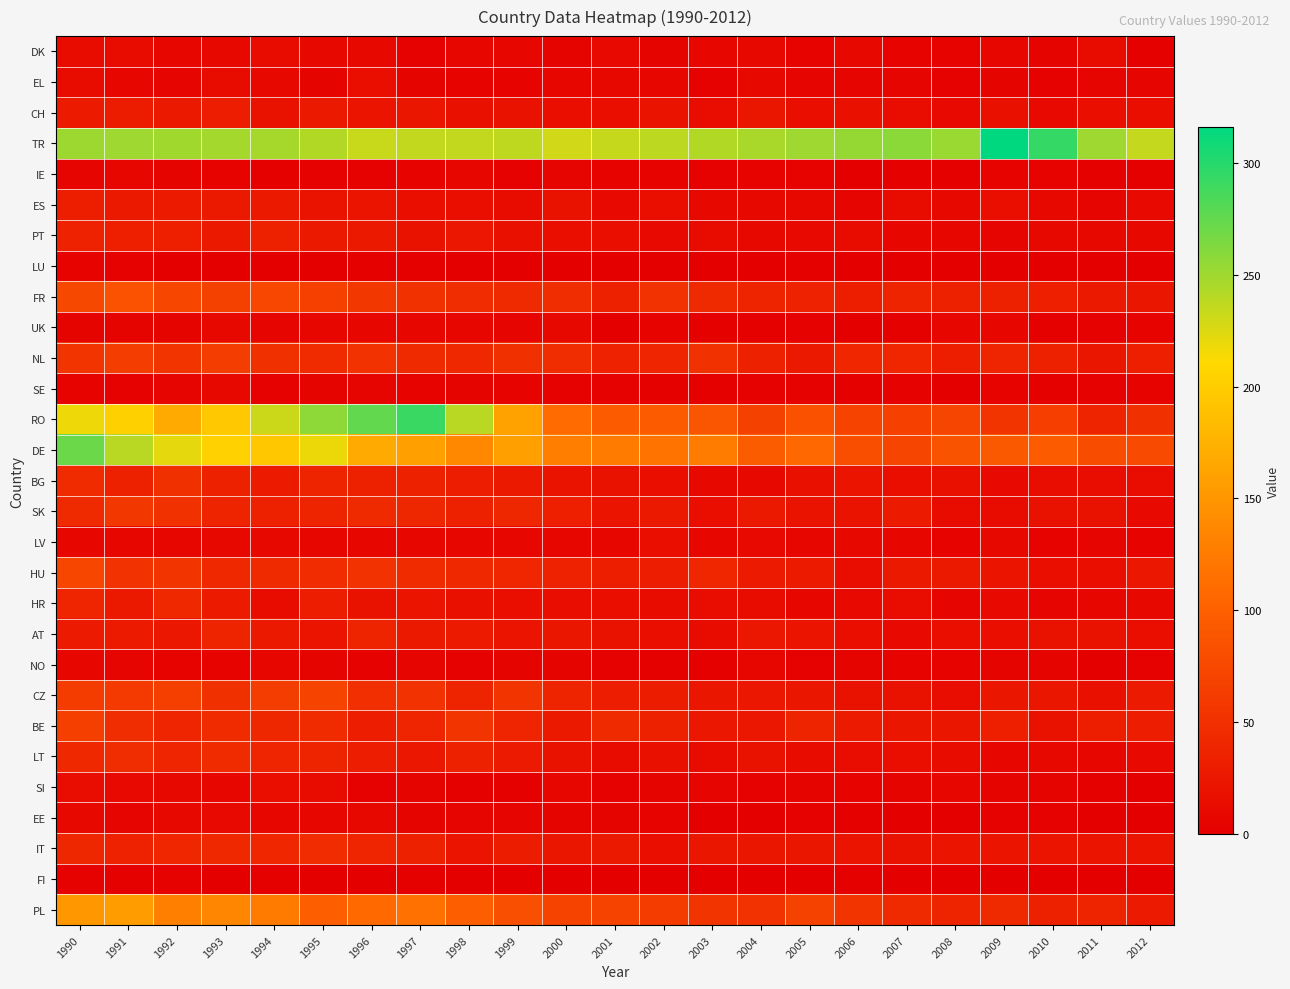

Reading left to right, what are all the values shown in this chart?

DK: 1990=13	1991=13	1992=7	1993=10	1994=13	1995=10	1996=10	1997=3	1998=7	1999=7	2000=5	2001=11	2002=5	2003=7	2004=10	2005=4	2006=9	2007=4	2008=4	2009=8	2010=5	2011=13	2012=2
EL: 1990=13	1991=7	1992=6	1993=13	1994=9	1995=5	1996=15	1997=5	1998=4	1999=4	2000=7	2001=10	2002=7	2003=3	2004=10	2005=6	2006=6	2007=6	2008=3	2009=5	2010=3	2011=6	2012=6
CH: 1990=29	1991=30	1992=27	1993=31	1994=18	1995=26	1996=22	1997=24	1998=17	1999=19	2000=15	2001=16	2002=20	2003=14	2004=23	2005=15	2006=17	2007=14	2008=11	2009=17	2010=11	2011=15	2012=16
TR: 1990=251	1991=250	1992=249	1993=248	1994=247	1995=242	1996=233	1997=236	1998=236	1999=237	2000=230	2001=234	2002=238	2003=242	2004=246	2005=250	2006=254	2007=258	2008=252	2009=316	2010=294	2011=250	2012=235
IE: 1990=6	1991=7	1992=5	1993=4	1994=2	1995=3	1996=3	1997=4	1998=7	1999=3	2000=6	2001=4	2002=4	2003=3	2004=4	2005=4	2006=1	2007=2	2008=2	2009=4	2010=4	2011=2	2012=2
ES: 1990=32	1991=26	1992=29	1993=26	1994=27	1995=20	1996=21	1997=15	1998=15	1999=12	2000=18	2001=11	2002=16	2003=9	2004=9	2005=10	2006=6	2007=13	2008=9	2009=16	2010=9	2011=6	2012=11
PT: 1990=36	1991=33	1992=33	1993=26	1994=35	1995=26	1996=26	1997=18	1998=25	1999=17	2000=16	2001=16	2002=11	2003=13	2004=10	2005=11	2006=13	2007=8	2008=8	2009=6	2010=10	2011=9	2012=9
LU: 1990=4	1991=3	1992=1	1993=0	1994=1	1995=0	1996=2	1997=2	1998=0	1999=1	2000=0	2001=0	2002=0	2003=0	2004=0	2005=2	2006=0	2007=1	2008=1	2009=0	2010=0	2011=1	2012=0
FR: 1990=75	1991=85	1992=73	1993=68	1994=74	1995=67	1996=58	1997=51	1998=47	1999=44	2000=47	2001=35	2002=53	2003=43	2004=37	2005=36	2006=32	2007=38	2008=35	2009=34	2010=33	2011=27	2012=24
UK: 1990=5	1991=5	1992=5	1993=9	1994=6	1995=7	1996=7	1997=7	1998=7	1999=6	2000=9	2001=1	2002=4	2003=2	2004=2	2005=3	2006=1	2007=2	2008=8	2009=7	2010=2	2011=3	2012=4
NL: 1990=54	1991=64	1992=56	1993=64	1994=50	1995=45	1996=52	1997=43	1998=42	1999=50	2000=47	2001=36	2002=39	2003=51	2004=35	2005=27	2006=40	2007=40	2008=32	2009=39	2010=34	2011=23	2012=33
SE: 1990=4	1991=3	1992=6	1993=9	1994=3	1995=5	1996=6	1997=4	1998=5	1999=4	2000=3	2001=3	2002=2	2003=2	2004=3	2005=3	2006=2	2007=3	2008=0	2009=4	2010=2	2011=3	2012=4
RO: 1990=217	1991=203	1992=168	1993=196	1994=232	1995=257	1996=275	1997=292	1998=240	1999=161	2000=110	2001=95	2002=94	2003=88	2004=68	2005=84	2006=71	2007=67	2008=72	2009=55	2010=65	2011=38	2012=50
DE: 1990=271	1991=240	1992=221	1993=204	1994=195	1995=218	1996=168	1997=158	1998=137	1999=158	2000=128	2001=125	2002=119	2003=126	2004=96	2005=107	2006=81	2007=72	2008=86	2009=92	2010=94	2011=80	2012=77
BG: 1990=45	1991=34	1992=50	1993=35	1994=29	1995=38	1996=34	1997=34	1998=31	1999=26	2000=20	2001=19	2002=15	2003=10	2004=9	2005=17	2006=22	2007=16	2008=17	2009=11	2010=14	2011=14	2012=14
SK: 1990=44	1991=57	1992=51	1993=38	1994=35	1995=38	1996=43	1997=41	1998=34	1999=41	2000=33	2001=22	2002=27	2003=16	2004=27	2005=20	2006=20	2007=29	2008=13	2009=13	2010=19	2011=19	2012=11
LV: 1990=7	1991=7	1992=8	1993=9	1994=9	1995=8	1996=7	1997=7	1998=7	1999=7	2000=7	2001=7	2002=15	2003=8	2004=11	2005=8	2006=10	2007=7	2008=4	2009=10	2010=4	2011=6	2012=4
HU: 1990=73	1991=53	1992=54	1993=42	1994=43	1995=46	1996=52	1997=45	1998=42	1999=40	2000=36	2001=32	2002=31	2003=40	2004=28	2005=29	2006=14	2007=26	2008=26	2009=22	2010=15	2011=16	2012=25
HR: 1990=39	1991=26	1992=42	1993=29	1994=13	1995=31	1996=19	1997=21	1998=17	1999=16	2000=14	2001=16	2002=12	2003=14	2004=12	2005=7	2006=11	2007=14	2008=6	2009=11	2010=6	2011=8	2012=9
AT: 1990=28	1991=29	1992=25	1993=38	1994=26	1995=21	1996=37	1997=26	1998=29	1999=21	2000=23	2001=19	2002=15	2003=12	2004=25	2005=21	2006=16	2007=11	2008=15	2009=15	2010=19	2011=18	2012=15
NO: 1990=7	1991=6	1992=4	1993=4	1994=7	1995=5	1996=3	1997=6	1998=3	1999=5	2000=5	2001=3	2002=2	2003=2	2004=7	2005=3	2006=5	2007=4	2008=4	2009=5	2010=5	2011=0	2012=3
CZ: 1990=62	1991=60	1992=66	1993=50	1994=63	1995=70	1996=49	1997=53	1998=38	1999=54	2000=37	2001=31	2002=30	2003=24	2004=25	2005=24	2006=19	2007=18	2008=14	2009=23	2010=23	2011=17	2012=28
BE: 1990=66	1991=47	1992=39	1993=45	1994=41	1995=45	1996=31	1997=39	1998=54	1999=39	2000=26	2001=44	2002=34	2003=25	2004=25	2005=37	2006=28	2007=24	2008=24	2009=33	2010=18	2011=32	2012=31
LT: 1990=42	1991=47	1992=39	1993=45	1994=39	1995=37	1996=31	1997=25	1998=35	1999=28	2000=19	2001=12	2002=17	2003=13	2004=18	2005=13	2006=14	2007=15	2008=13	2009=7	2010=9	2011=7	2012=11
SI: 1990=14	1991=11	1992=9	1993=7	1994=16	1995=12	1996=3	1997=5	1998=2	1999=2	2000=8	2001=3	2002=5	2003=6	2004=3	2005=5	2006=4	2007=5	2008=8	2009=5	2010=5	2011=2	2012=0
EE: 1990=10	1991=6	1992=9	1993=11	1994=7	1995=7	1996=9	1997=5	1998=6	1999=6	2000=5	2001=5	2002=4	2003=1	2004=1	2005=3	2006=2	2007=1	2008=0	2009=3	2010=3	2011=0	2012=1
IT: 1990=41	1991=36	1992=40	1993=42	1994=40	1995=46	1996=39	1997=34	1998=21	1999=30	2000=24	2001=26	2002=16	2003=23	2004=23	2005=24	2006=22	2007=18	2008=22	2009=22	2010=21	2011=22	2012=21
FI: 1990=3	1991=2	1992=3	1993=1	1994=2	1995=1	1996=1	1997=2	1998=1	1999=1	2000=1	2001=1	2002=1	2003=1	2004=0	2005=1	2006=2	2007=1	2008=1	2009=0	2010=1	2011=1	2012=0
PL: 1990=152	1991=155	1992=129	1993=135	1994=125	1995=97	1996=109	1997=116	1998=99	1999=82	2000=70	2001=70	2002=62	2003=56	2004=53	2005=69	2006=55	2007=43	2008=38	2009=43	2010=34	2011=38	2012=28